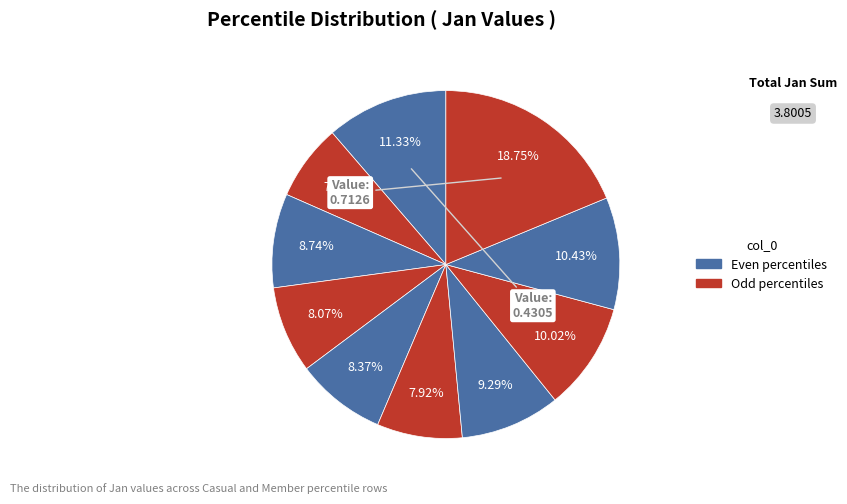

How many segments does this pie chart have?

10